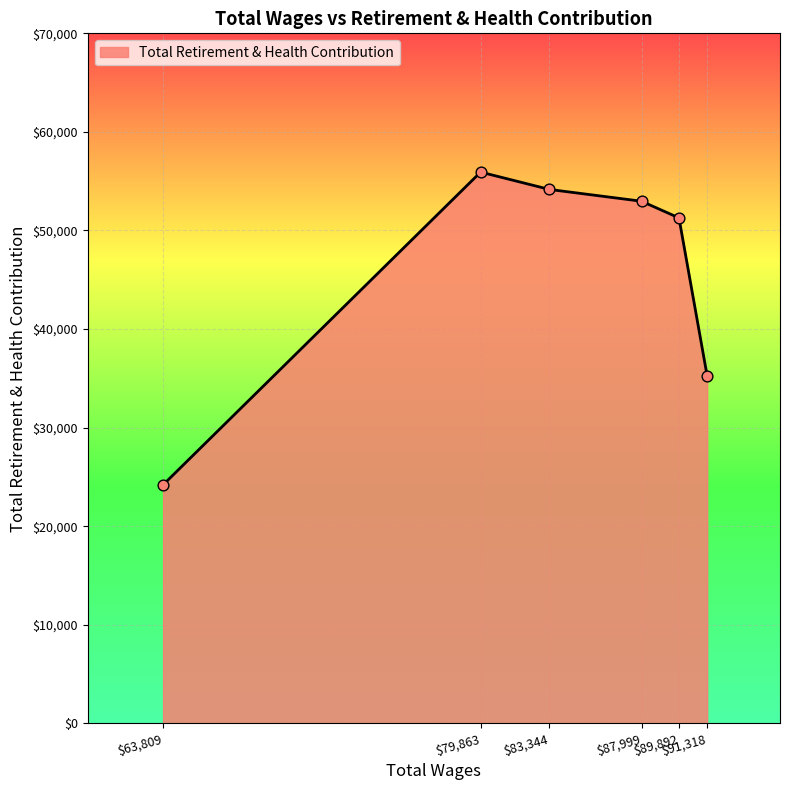

What is the minimum value shown in the chart?

24200